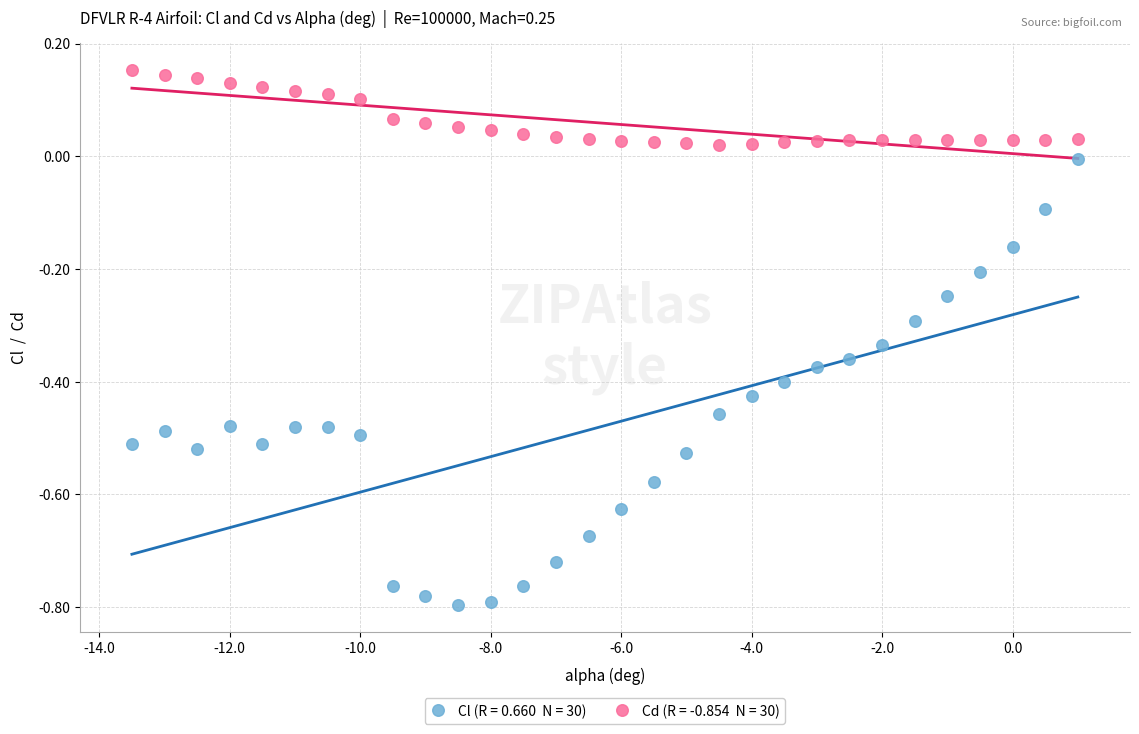

Across all data points, what is the range of X values (max minus min)?

14.5